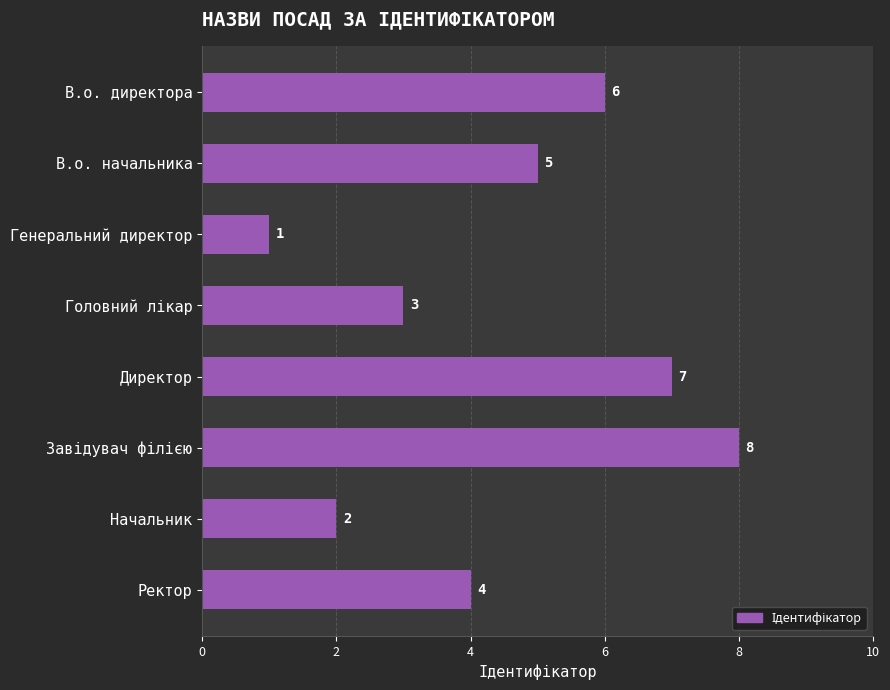

Reading top to bottom, transcribe all the data shown in this chart.

6	5	1	3	7	8	2	4